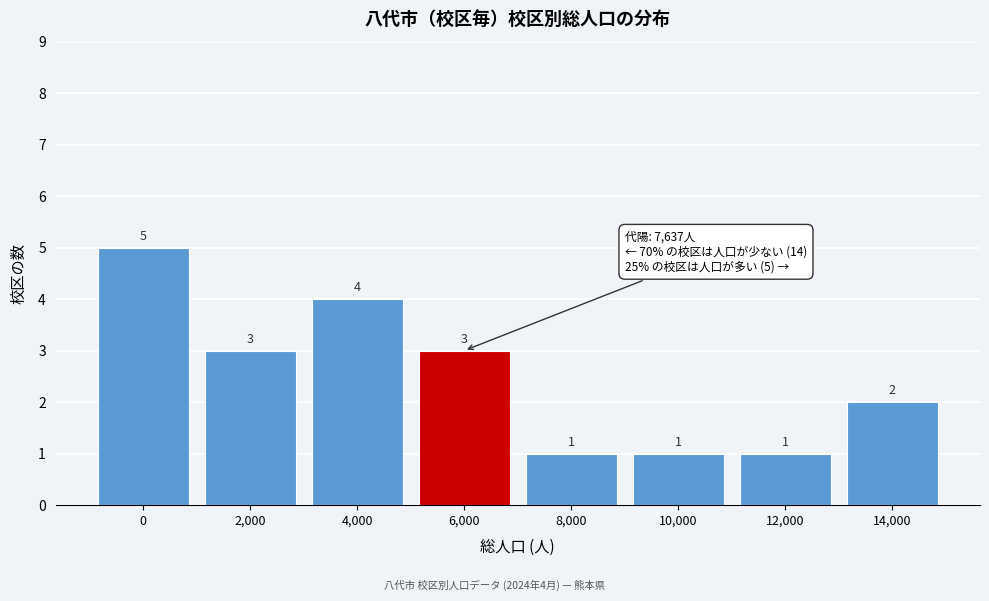

Reading right to left, list all the values displayed in this chart.

2	1	1	1	3	4	3	5